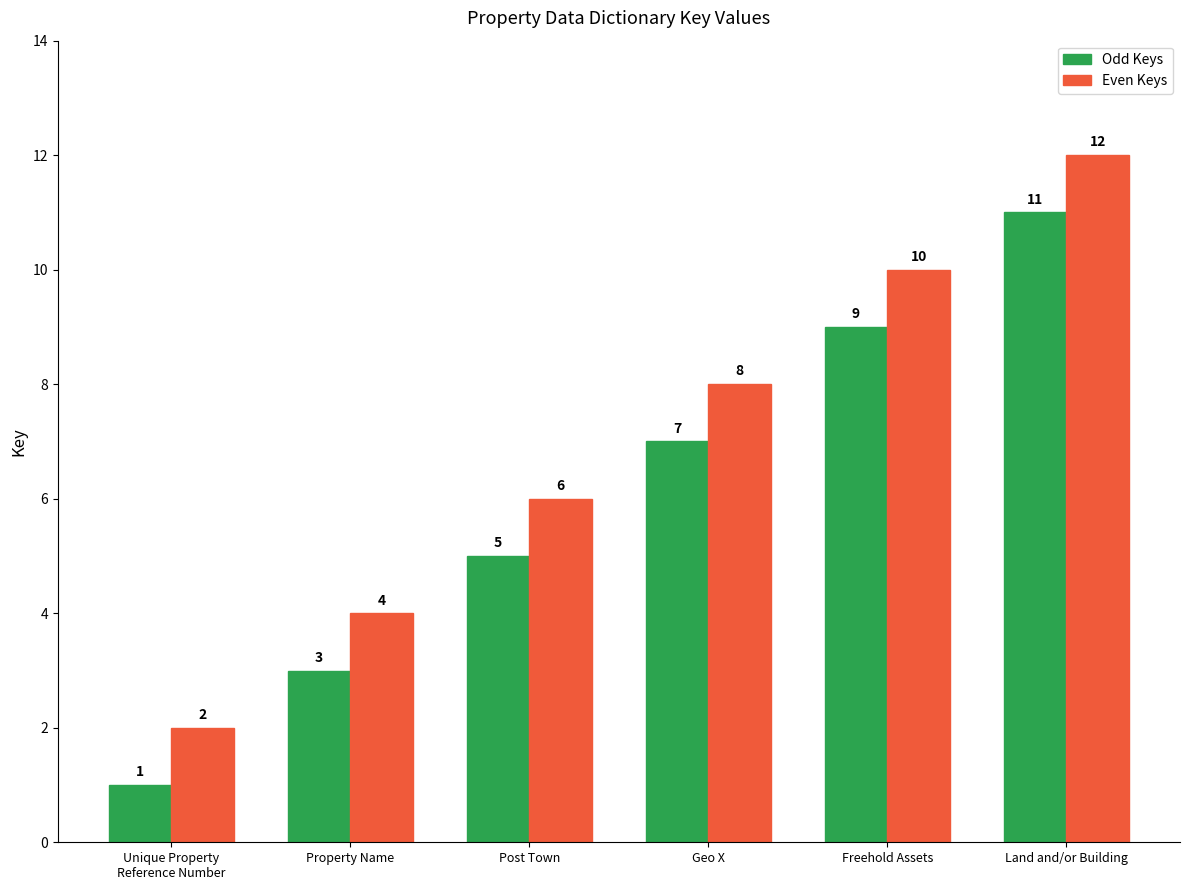

The value of Odd Keys at Freehold Assets is 15. True or false?

False